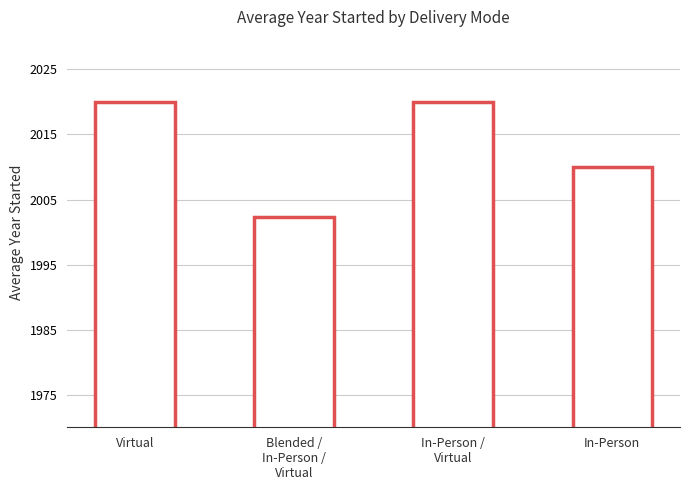

The value at In-Person is 2010.0. True or false?

True